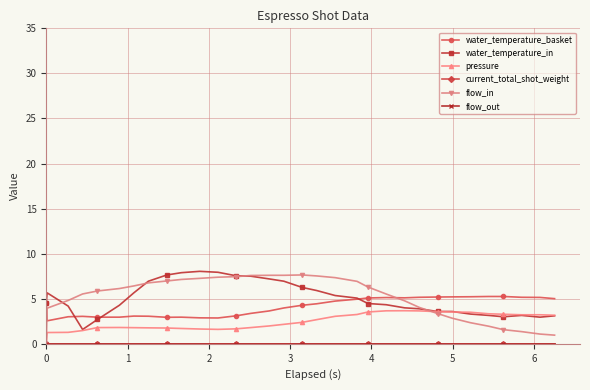

Is this an area chart (filled region under the line)?

No